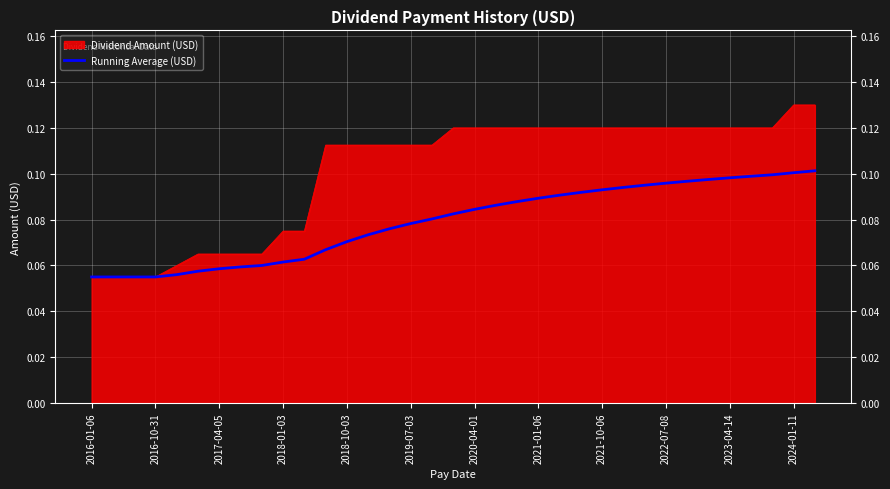

Which series has the largest total across all categories?

Dividend Amount (USD)